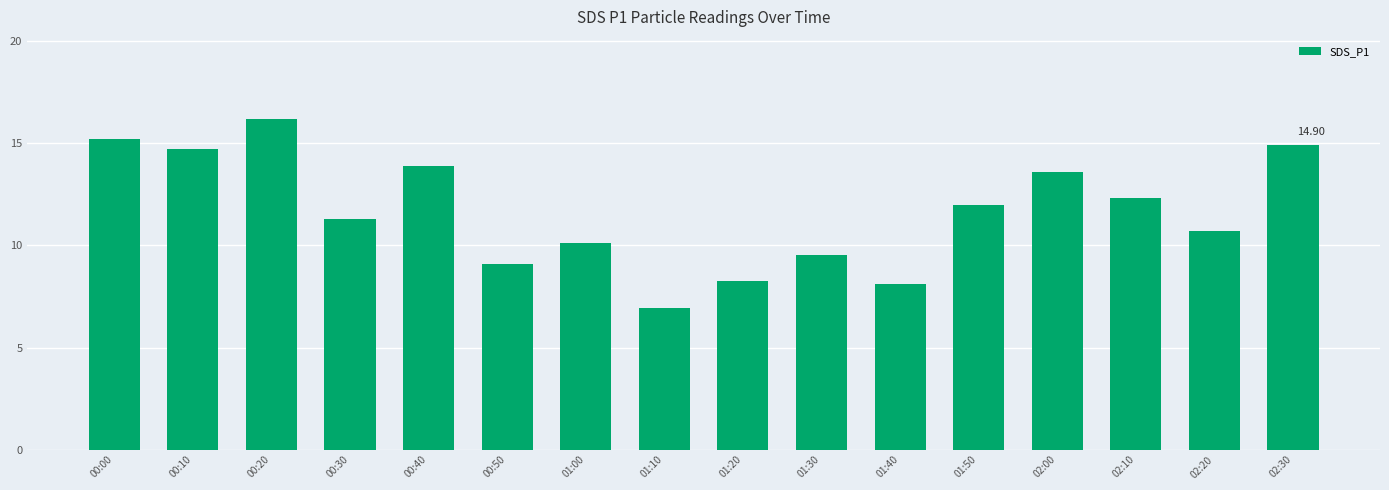

How many values are below 12?

8